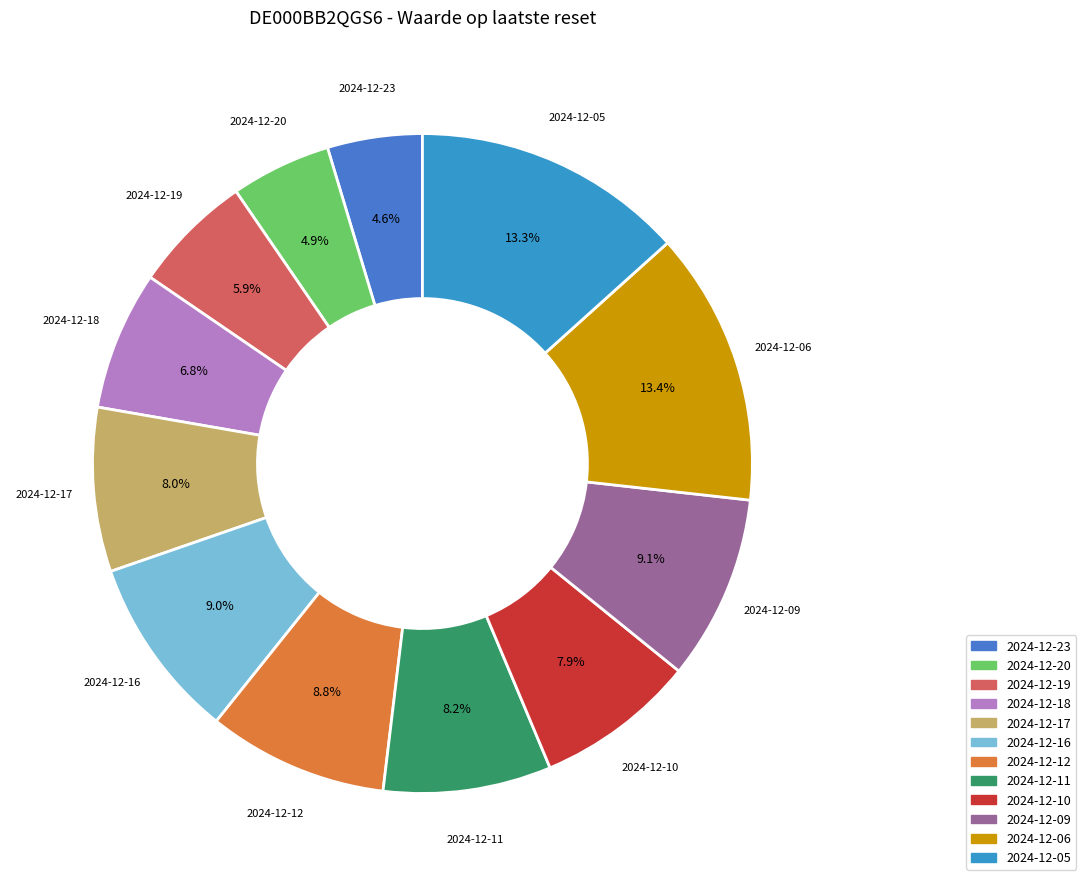

What percentage is the 2024-12-05 slice, to the nearest percent?

13%